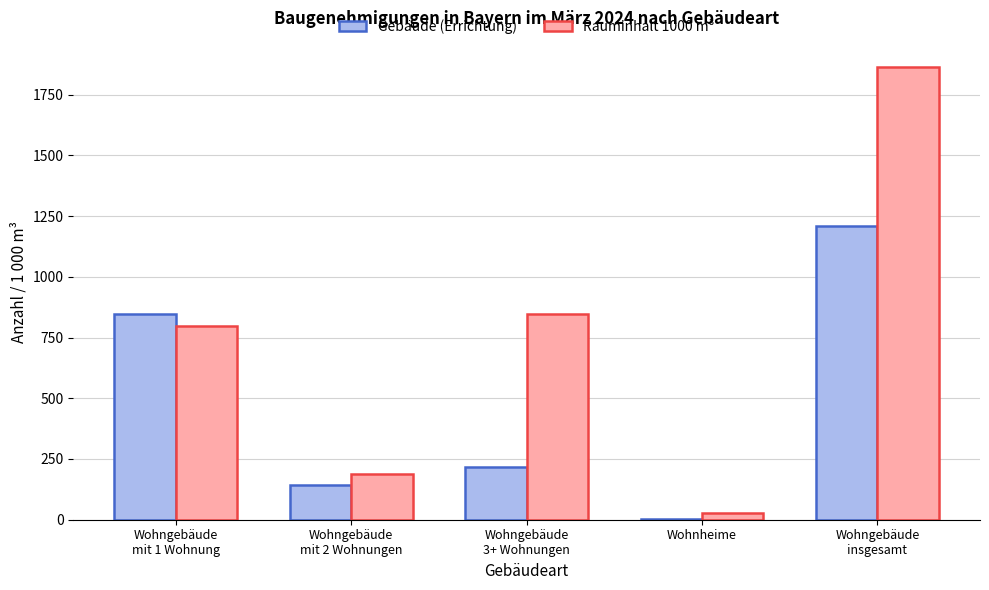

What is the greatest value displayed?

1862